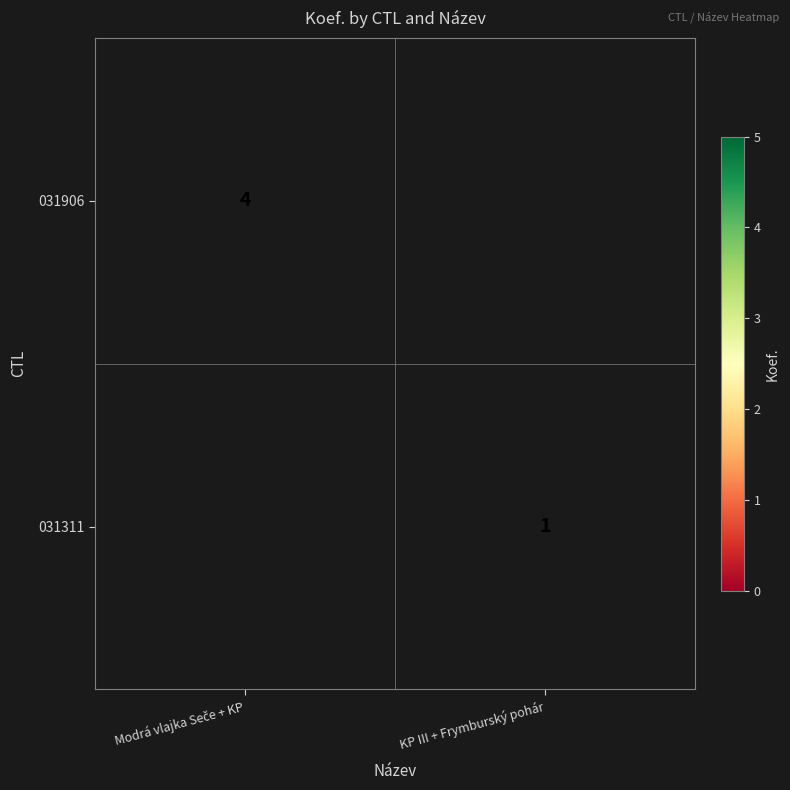

Is it true that 031311 equals 1 at KP III + Frymburský pohár?

True